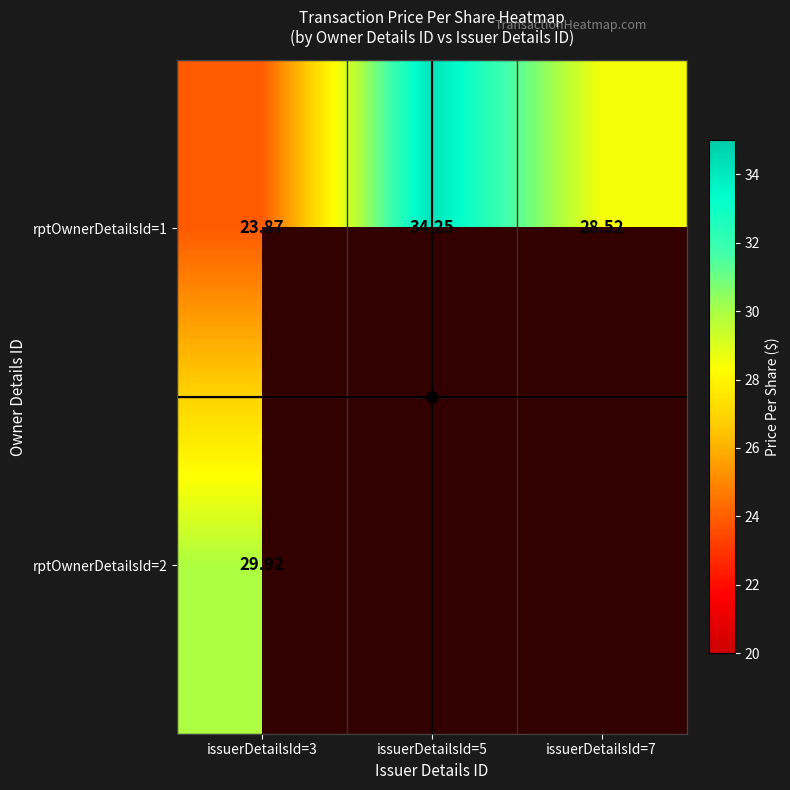

Between issuerDetailsId=3 and issuerDetailsId=5, which is larger?

issuerDetailsId=5